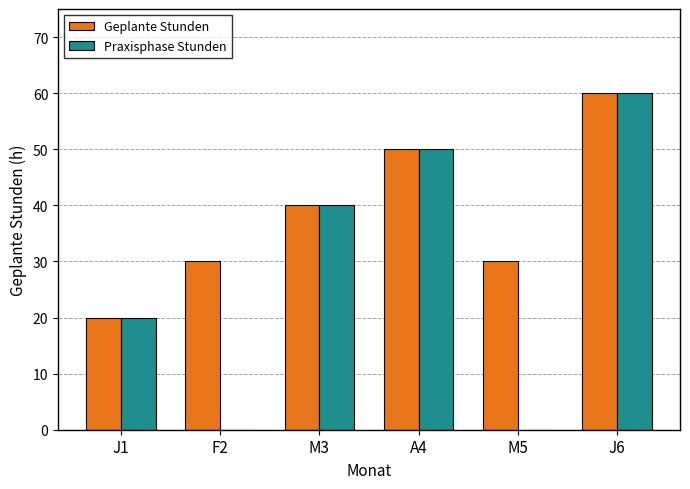

Between J1 and F2, which series saw the biggest shift?

Praxisphase Stunden